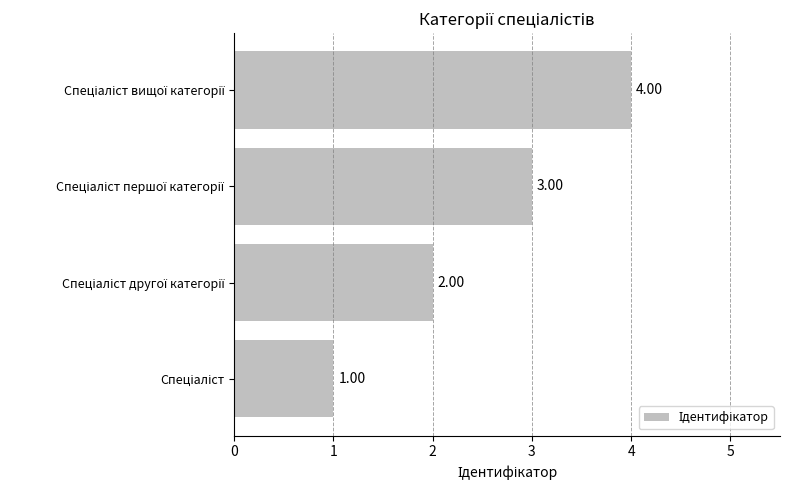

What is the difference between the maximum and minimum values?

3